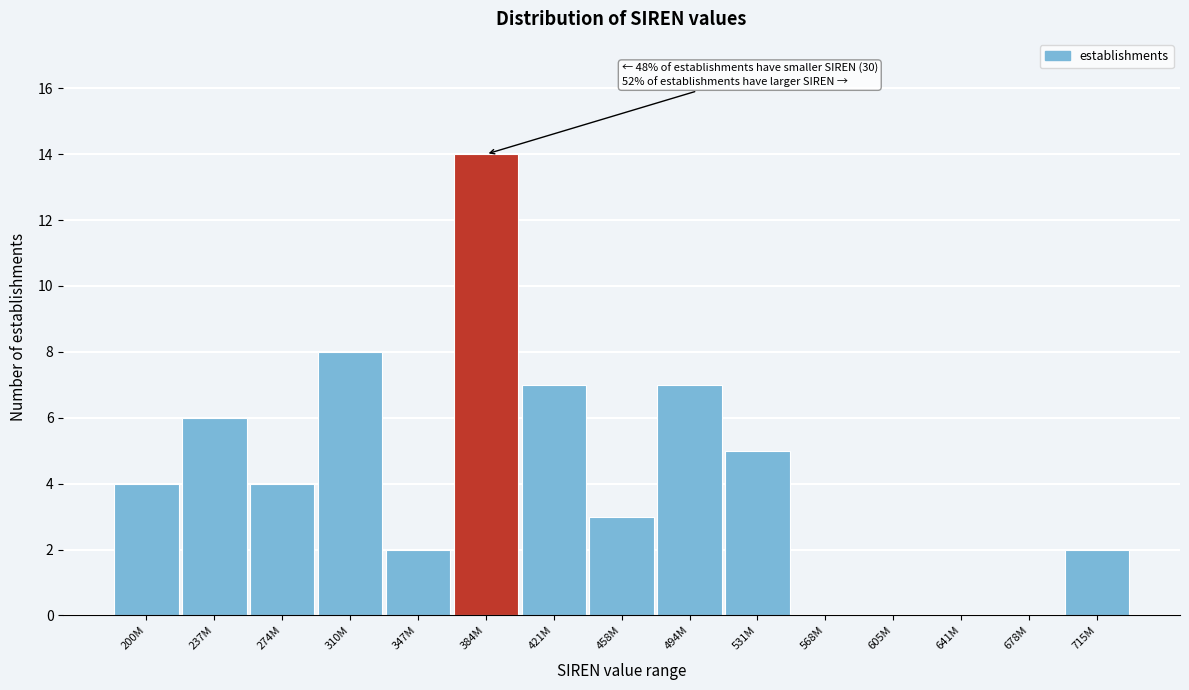

Reading left to right, list all the values displayed in this chart.

200M=4	237M=6	274M=4	310M=8	347M=2	384M=14	421M=7	458M=3	494M=7	531M=5	568M=0	605M=0	641M=0	678M=0	715M=2